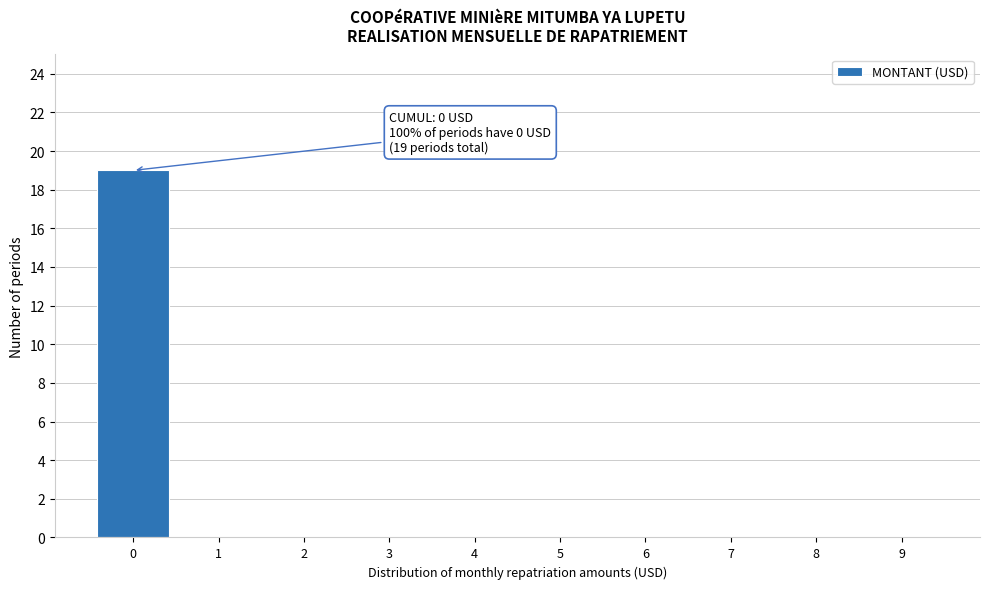

Reading left to right, extract all data points from this chart.

0=19	1=0	2=0	3=0	4=0	5=0	6=0	7=0	8=0	9=0